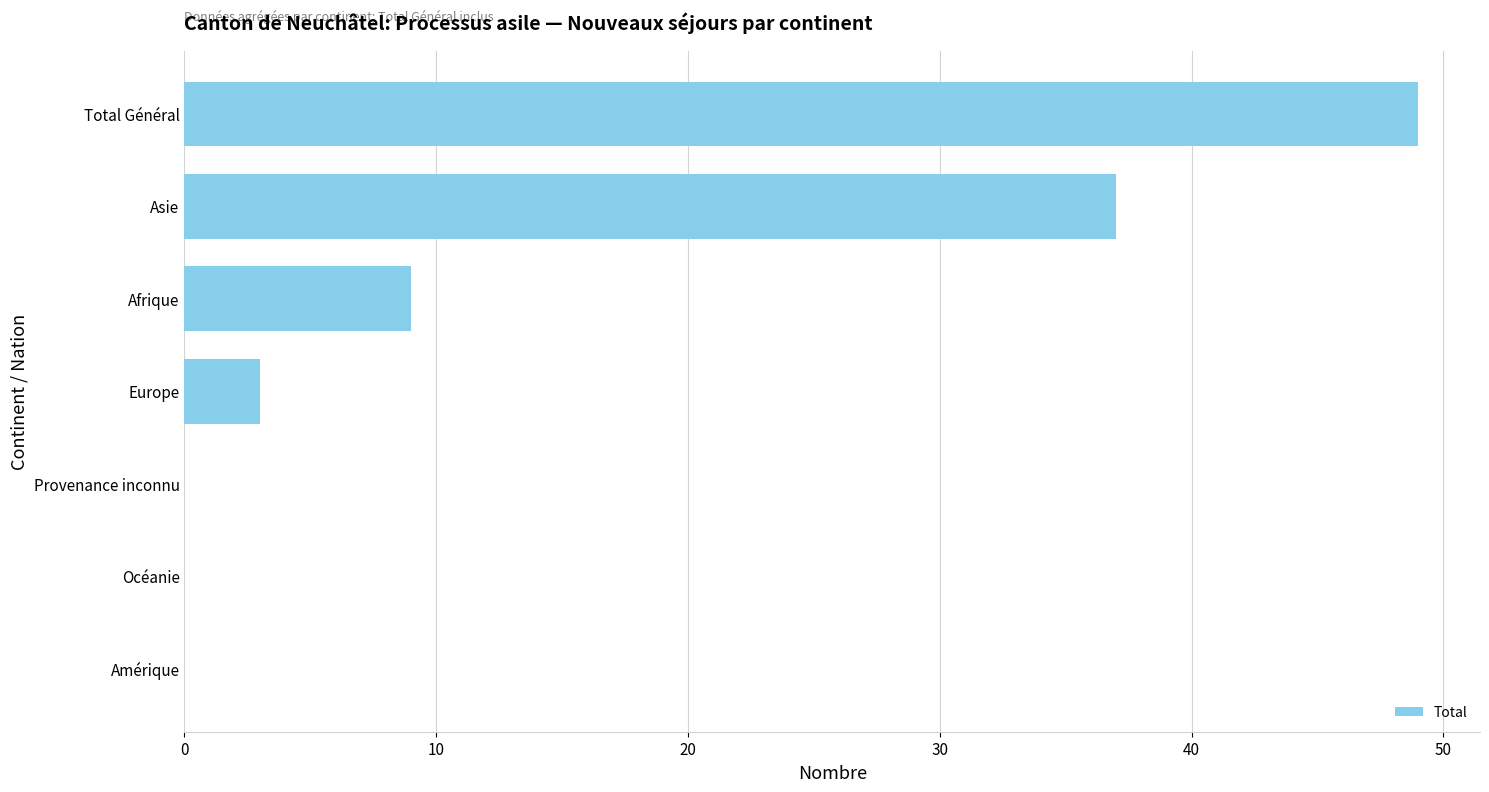

Where is the data nearest to the value 24?

Asie